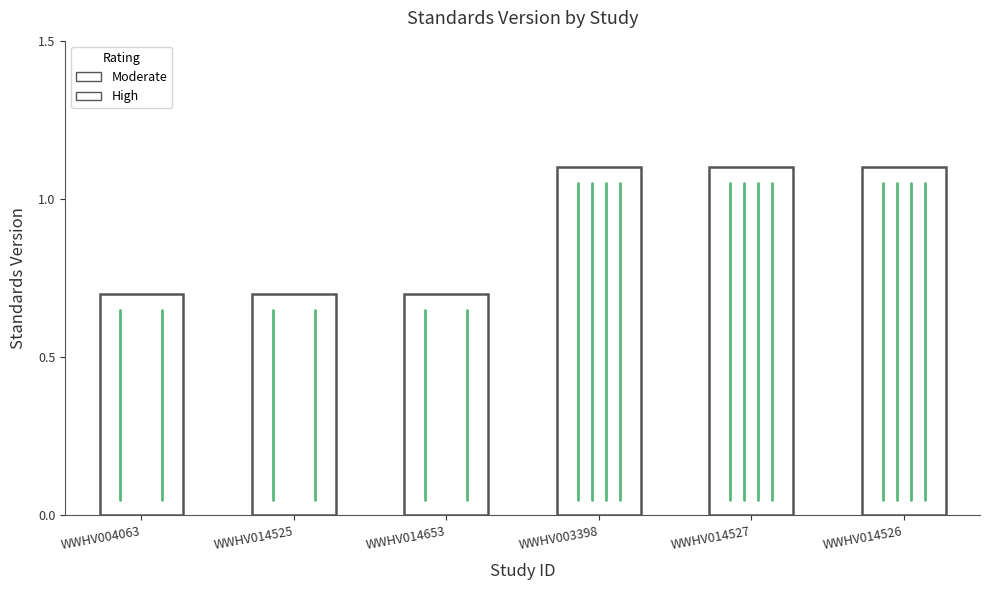

The chart shows a value of 0.5 at WWHV014653. True or false?

False